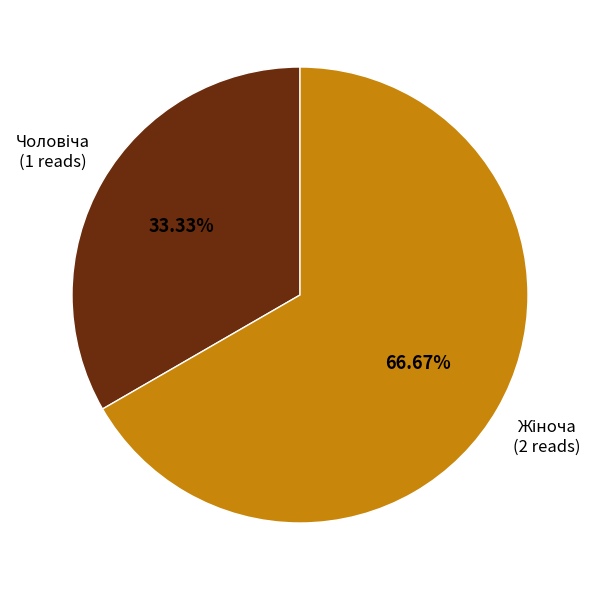

Is there a majority slice in this chart?

Yes